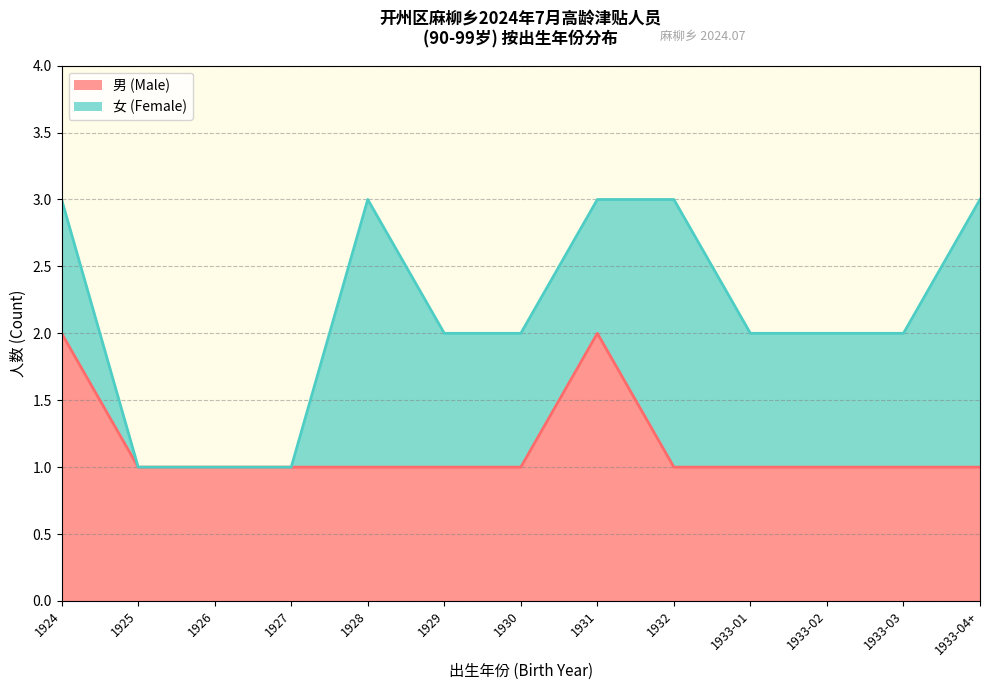

How many values are between 1 and 2?

13